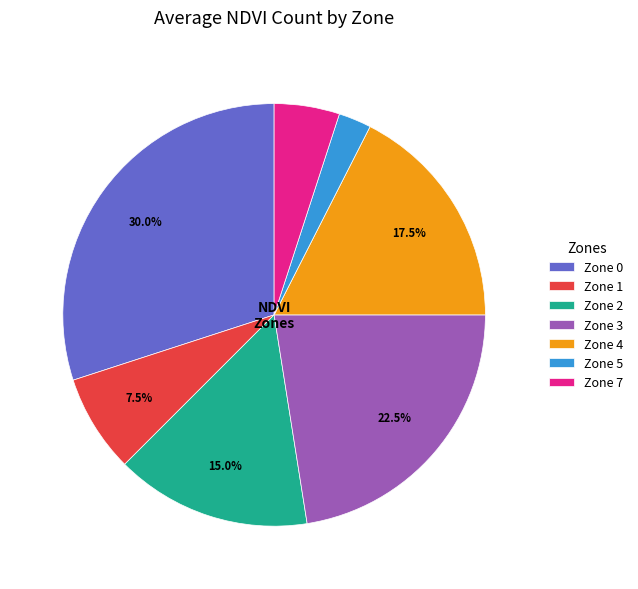

How much of the chart is everything except Zone 0?

70.0%